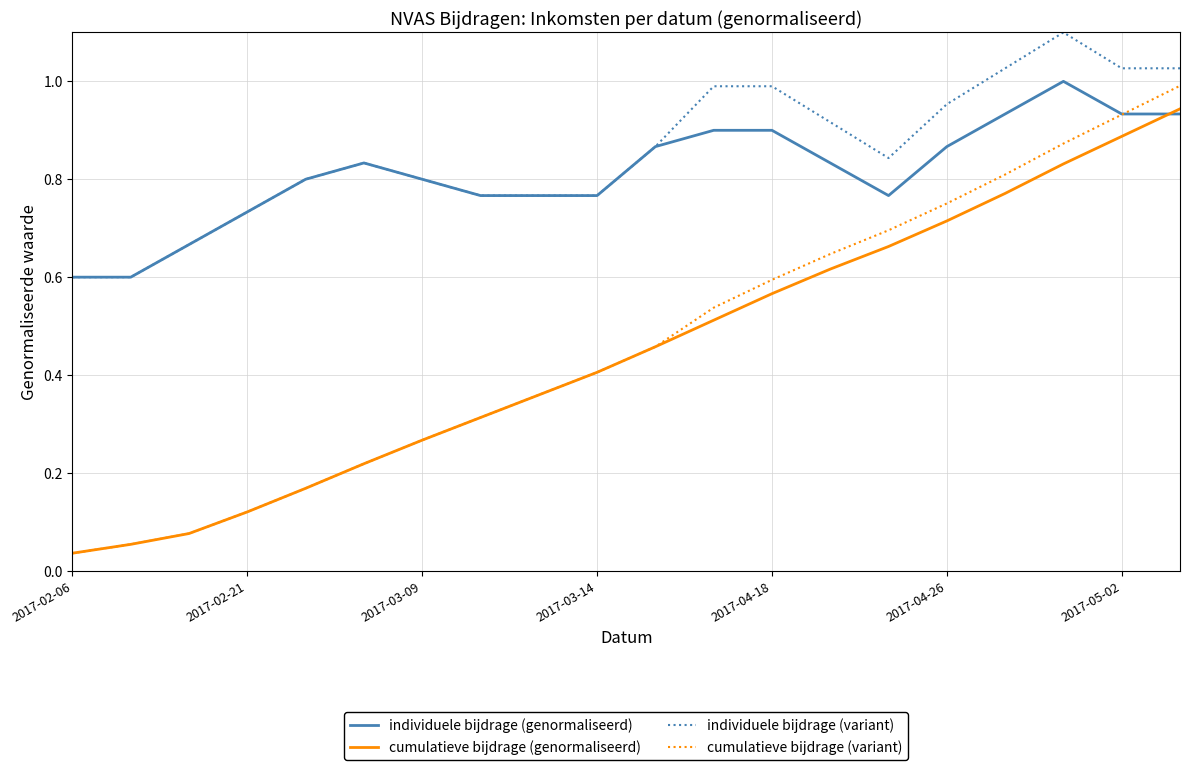

True or false: cumulatieve bijdrage (variant) and individuele bijdrage (variant) cross at least once.

False